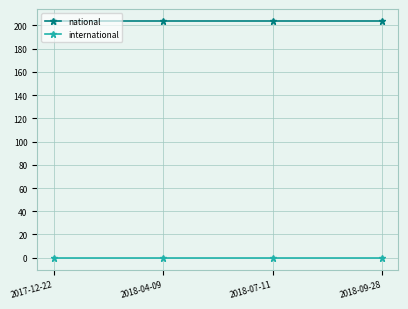

True or false: international and national intersect in this chart.

False